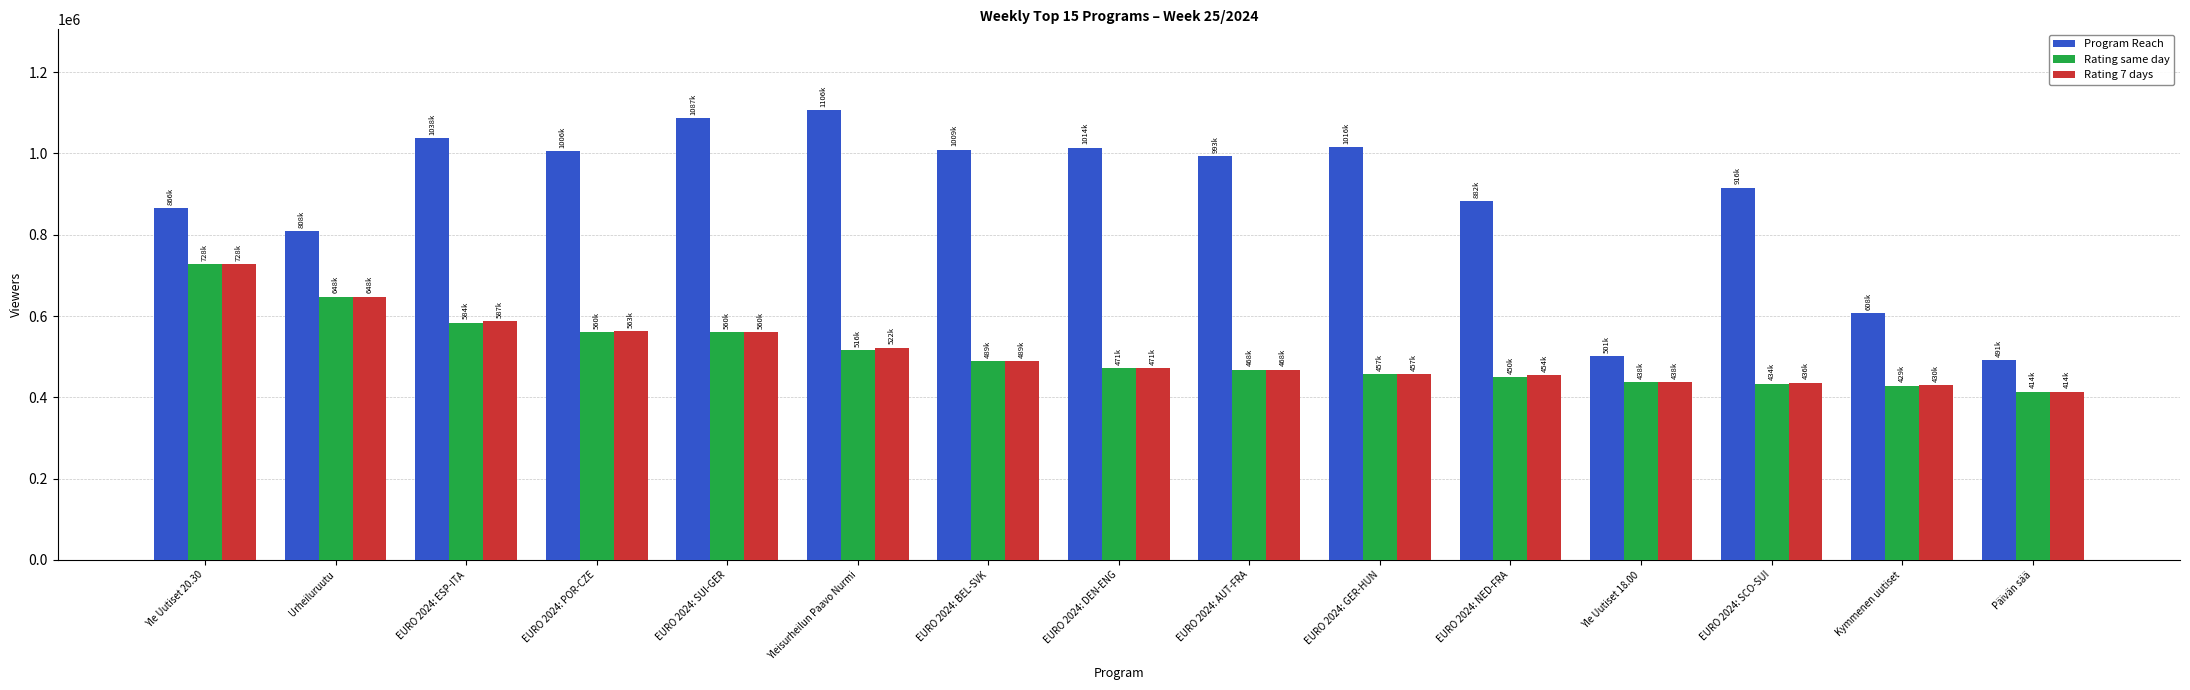

How many distinct data groups are displayed?

3